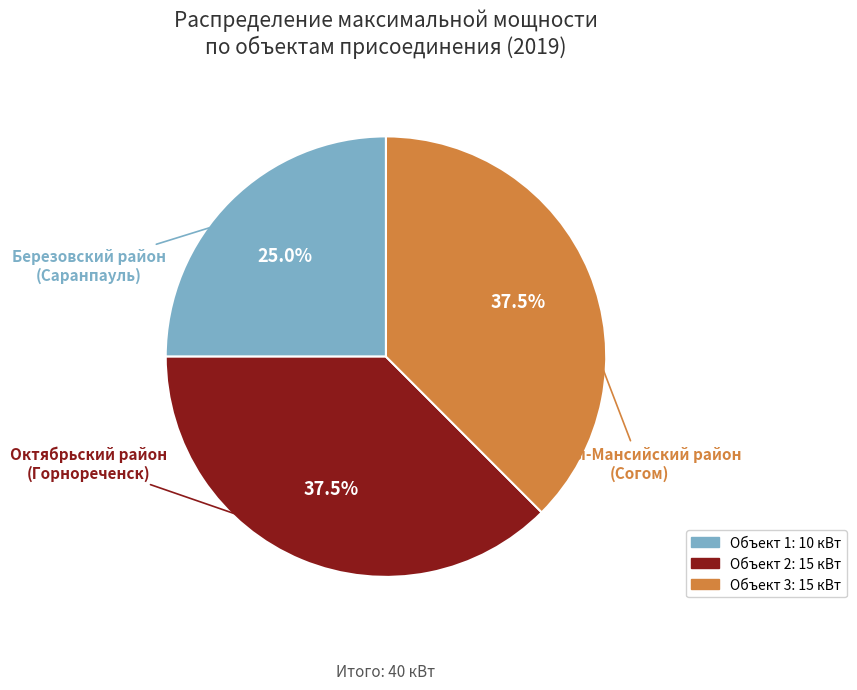

Does any single category account for the majority?

No